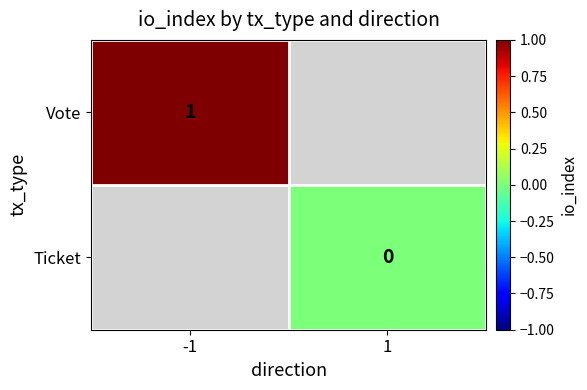

True or false: Vote has a value of 2 at -1.

False